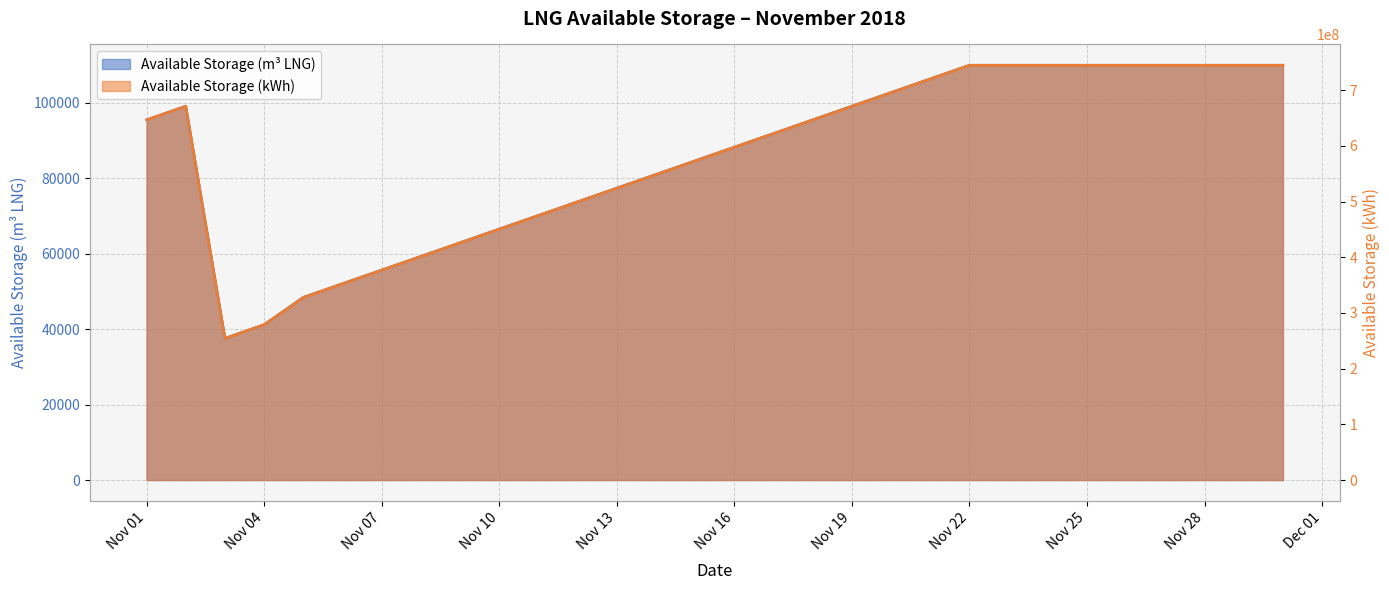

List the series in order of their overall mean, lowest first.

Available Storage (m3 LNG), Available Storage (kWh)